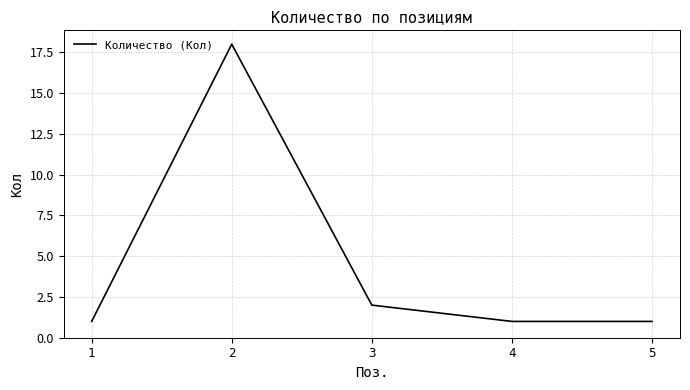

What is the difference between the second highest and minimum values?

1